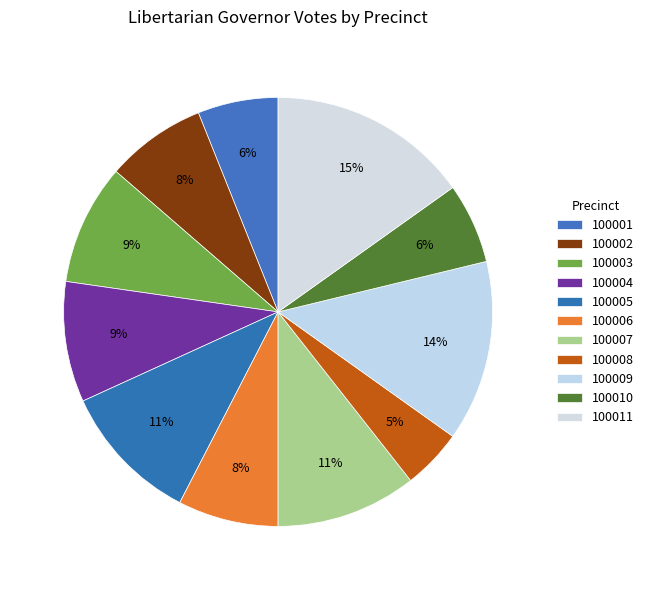

Count the number of slices in the pie.

11